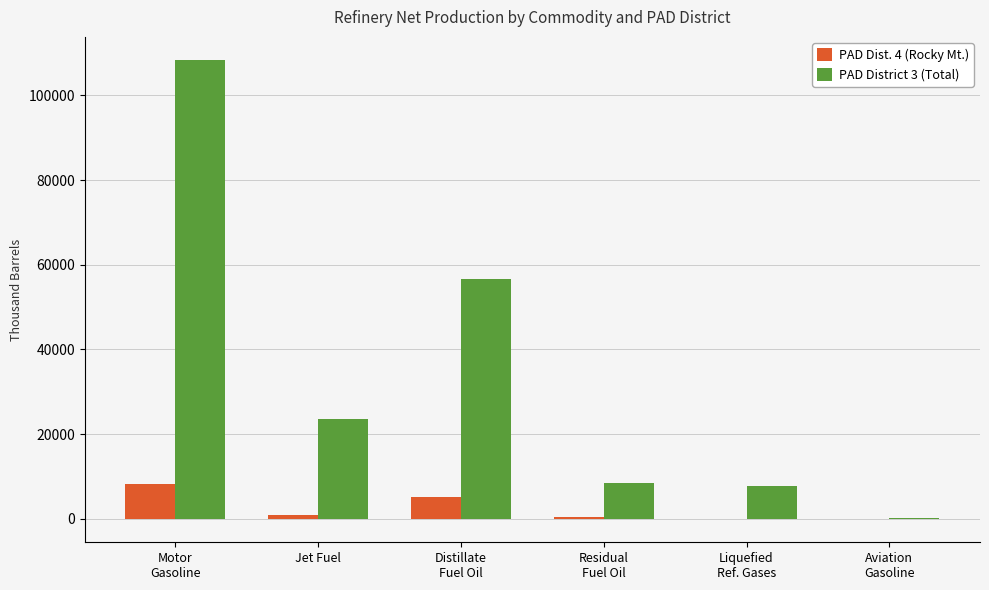

What value does the PAD District 3 (Total) series have at Jet Fuel?

23459